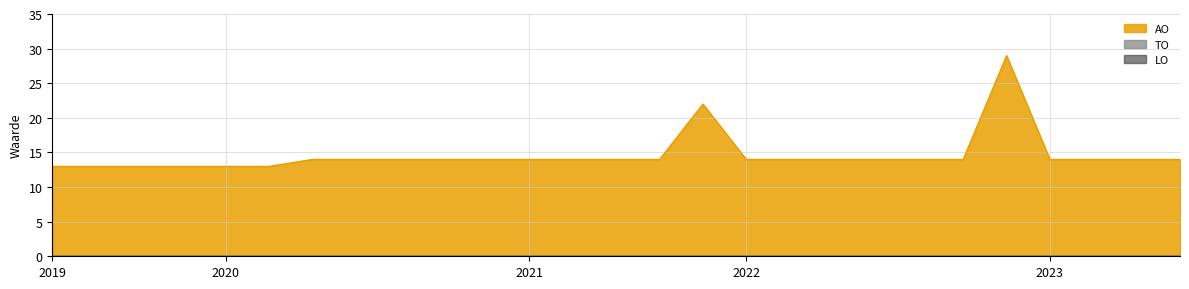

True or false: TO has more than 1 interior local peaks.

False